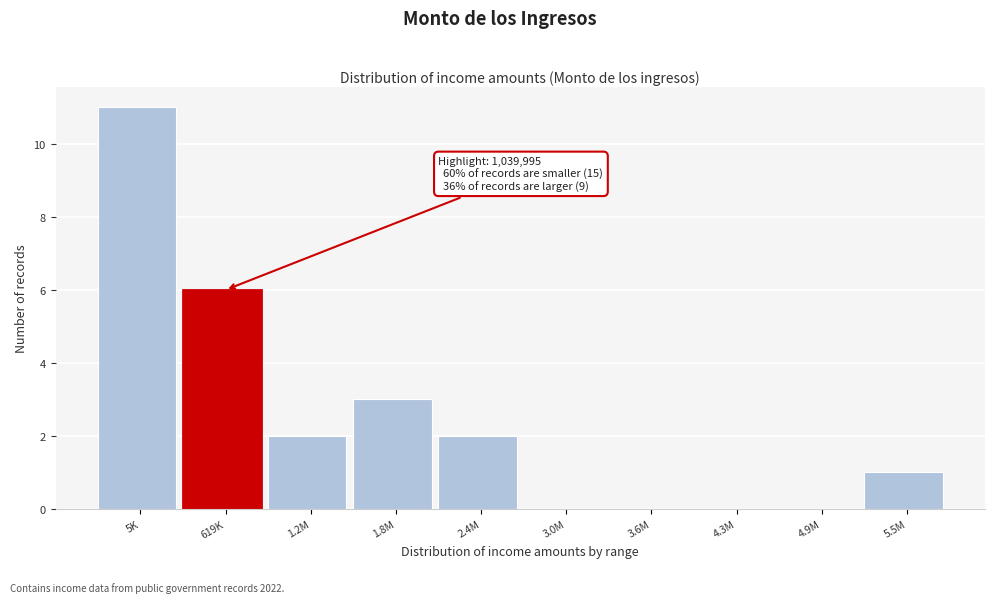

Reading left to right, transcribe all the data shown in this chart.

5K=11	619K=6	1.2M=2	1.8M=3	2.4M=2	3.0M=0	3.6M=0	4.3M=0	4.9M=0	5.5M=1